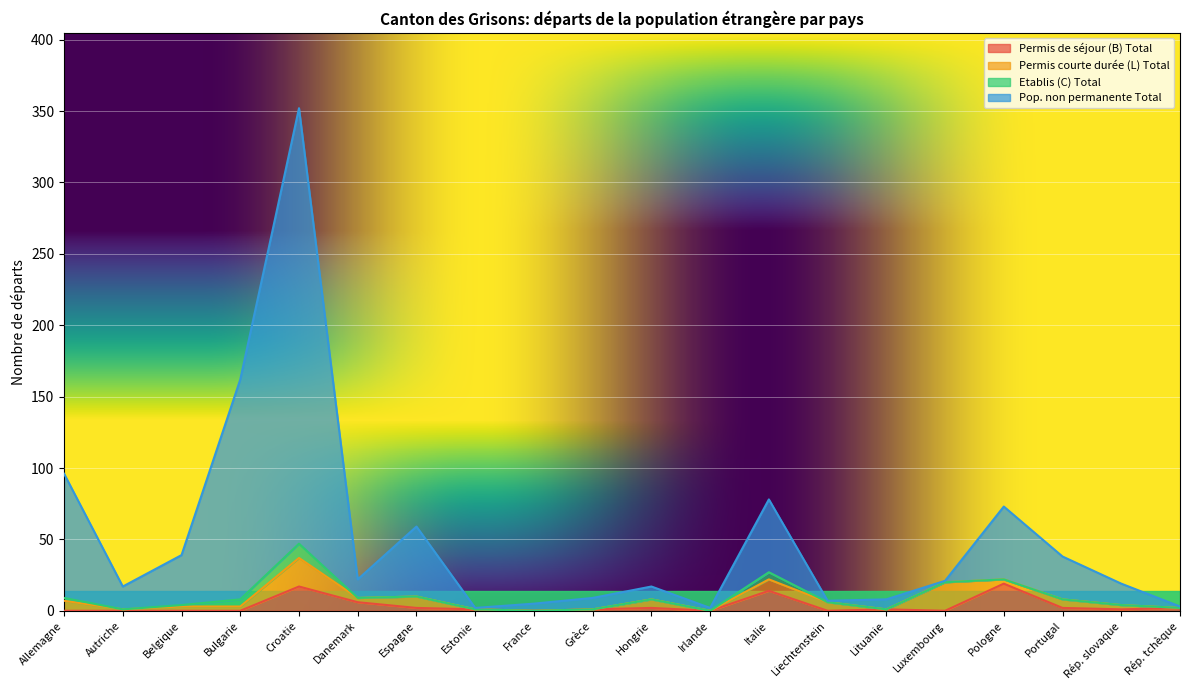

Is the value of Pop. non permanente Total at Hongrie greater than the value of Permis de séjour (B) Total at Italie?

Yes